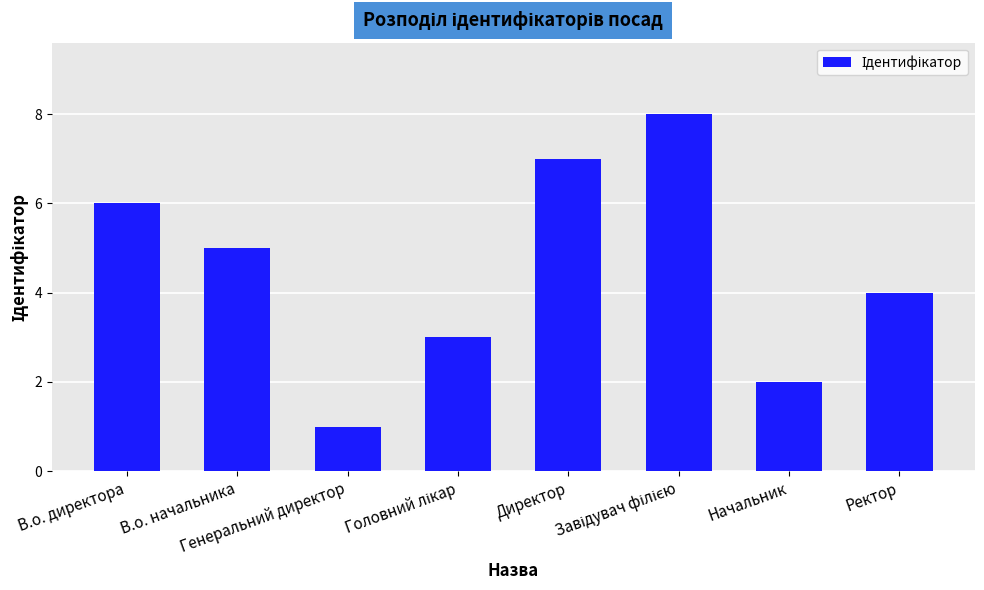

What is the greatest value displayed?

8